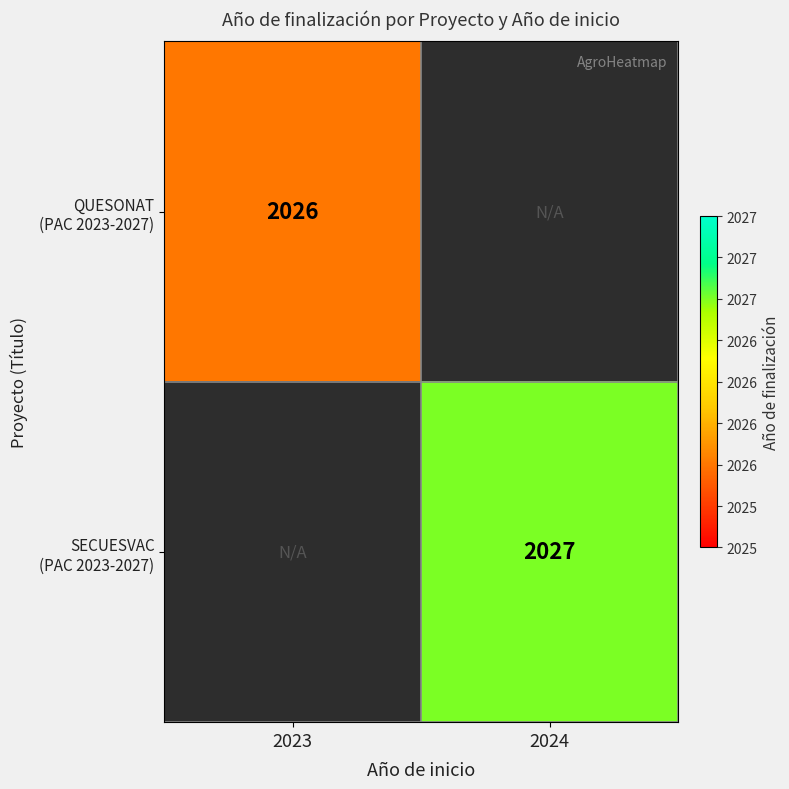

Which label corresponds to the smallest value in the chart?

2023